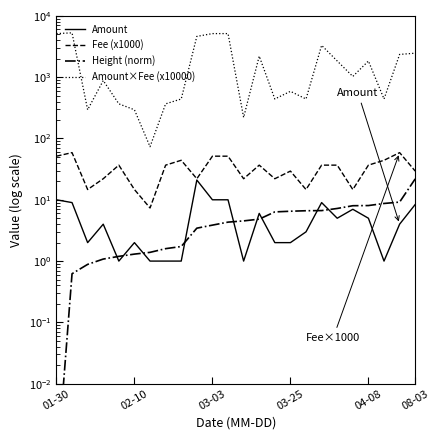

Is the value of Amount at 03-03 greater than the value of Fee (x1000) at 20?

No